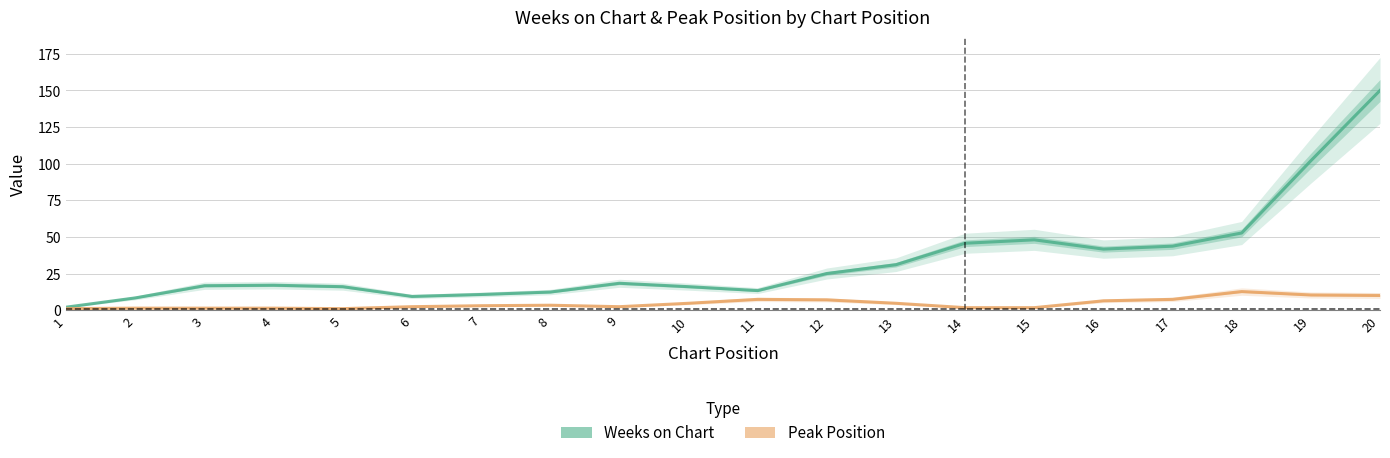

What is the maximum value shown in the chart?

150.0